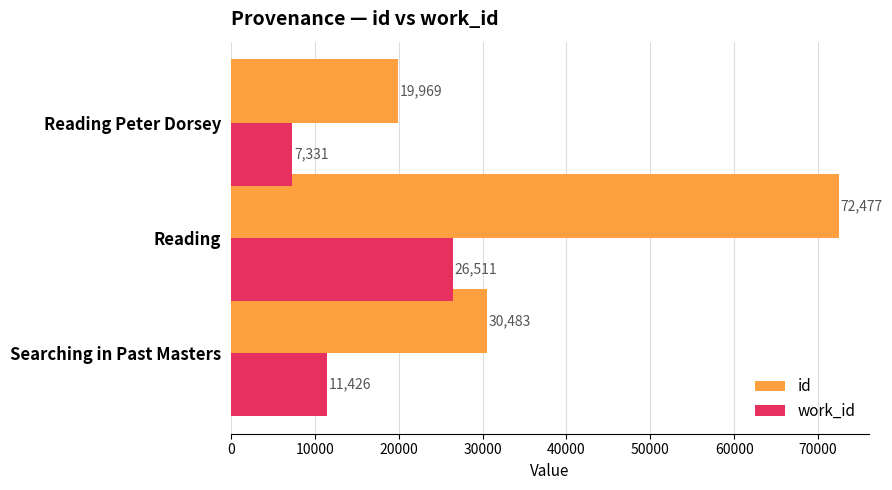

At how many categories does at least one series exceed 14249?

3